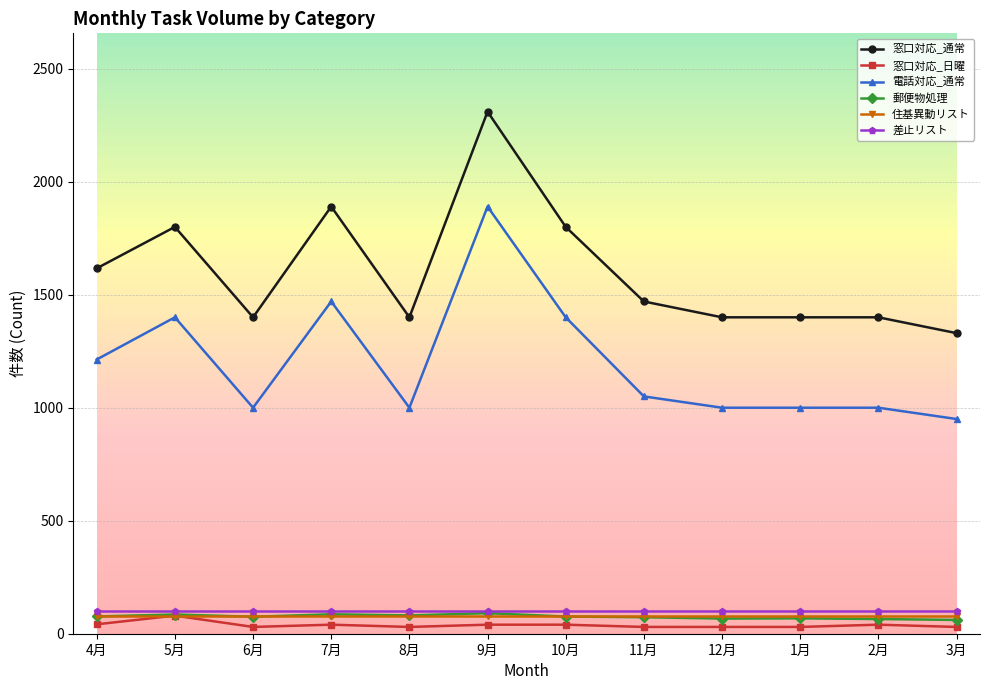

Which series has the largest total across all categories?

窓口対応_通常